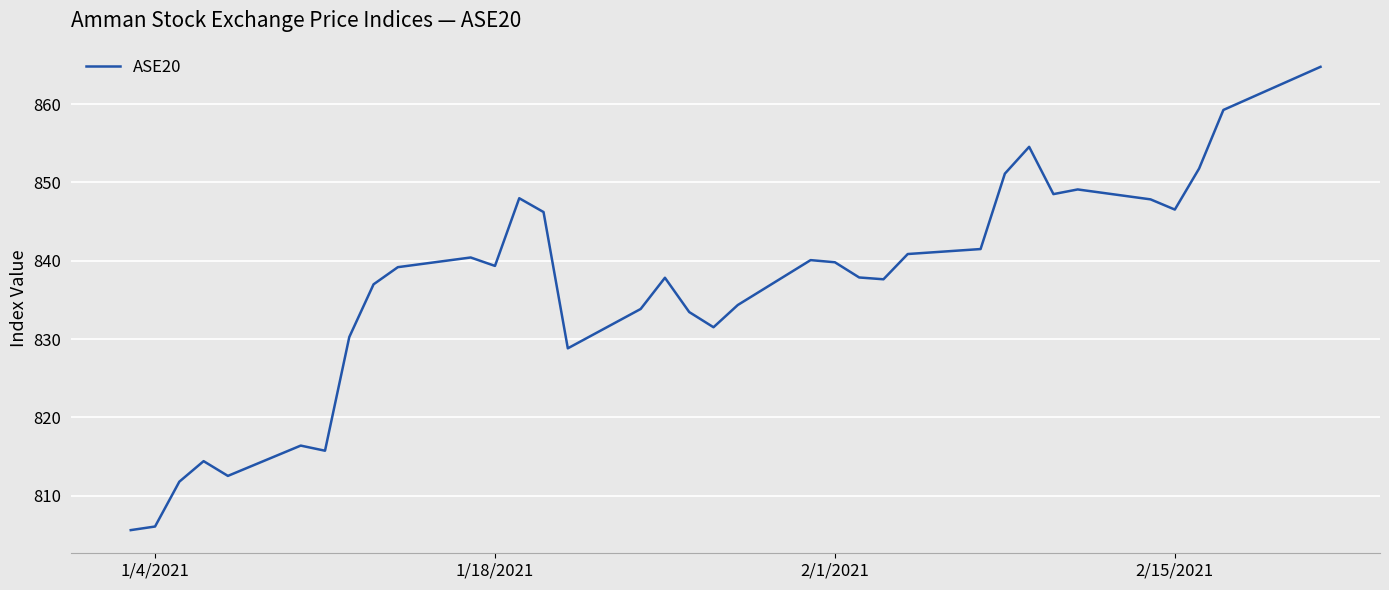

What is the maximum value shown in the chart?

864.7